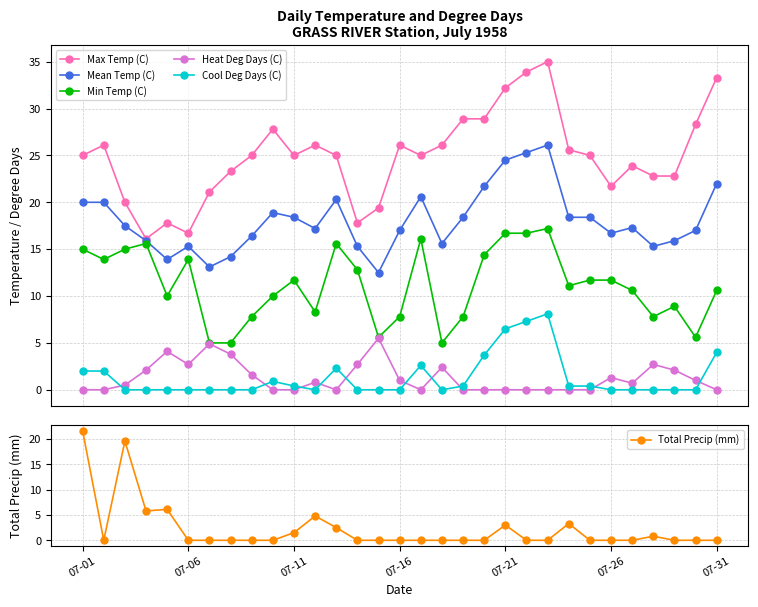

What is the difference between the maximum and minimum values in the Total Precip (mm) series?

21.6